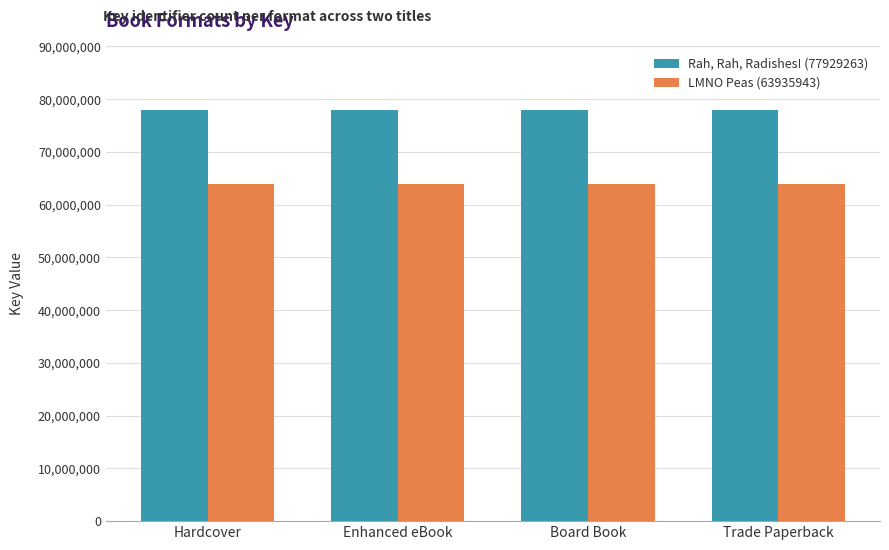

What is the spread (max minus min) of values at Trade Paperback?

13993320